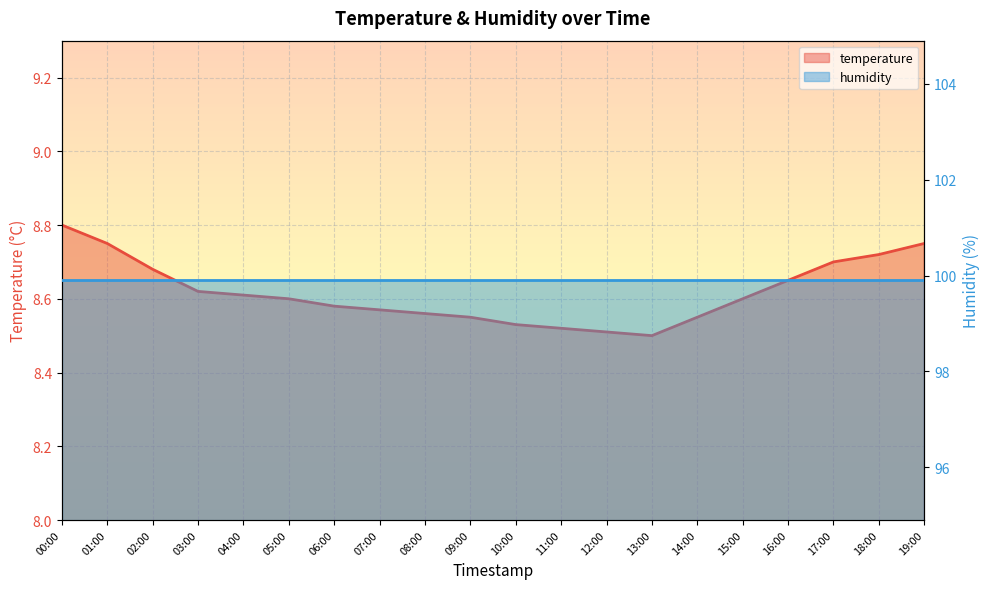

At which label is the value closest to 8?

13:00